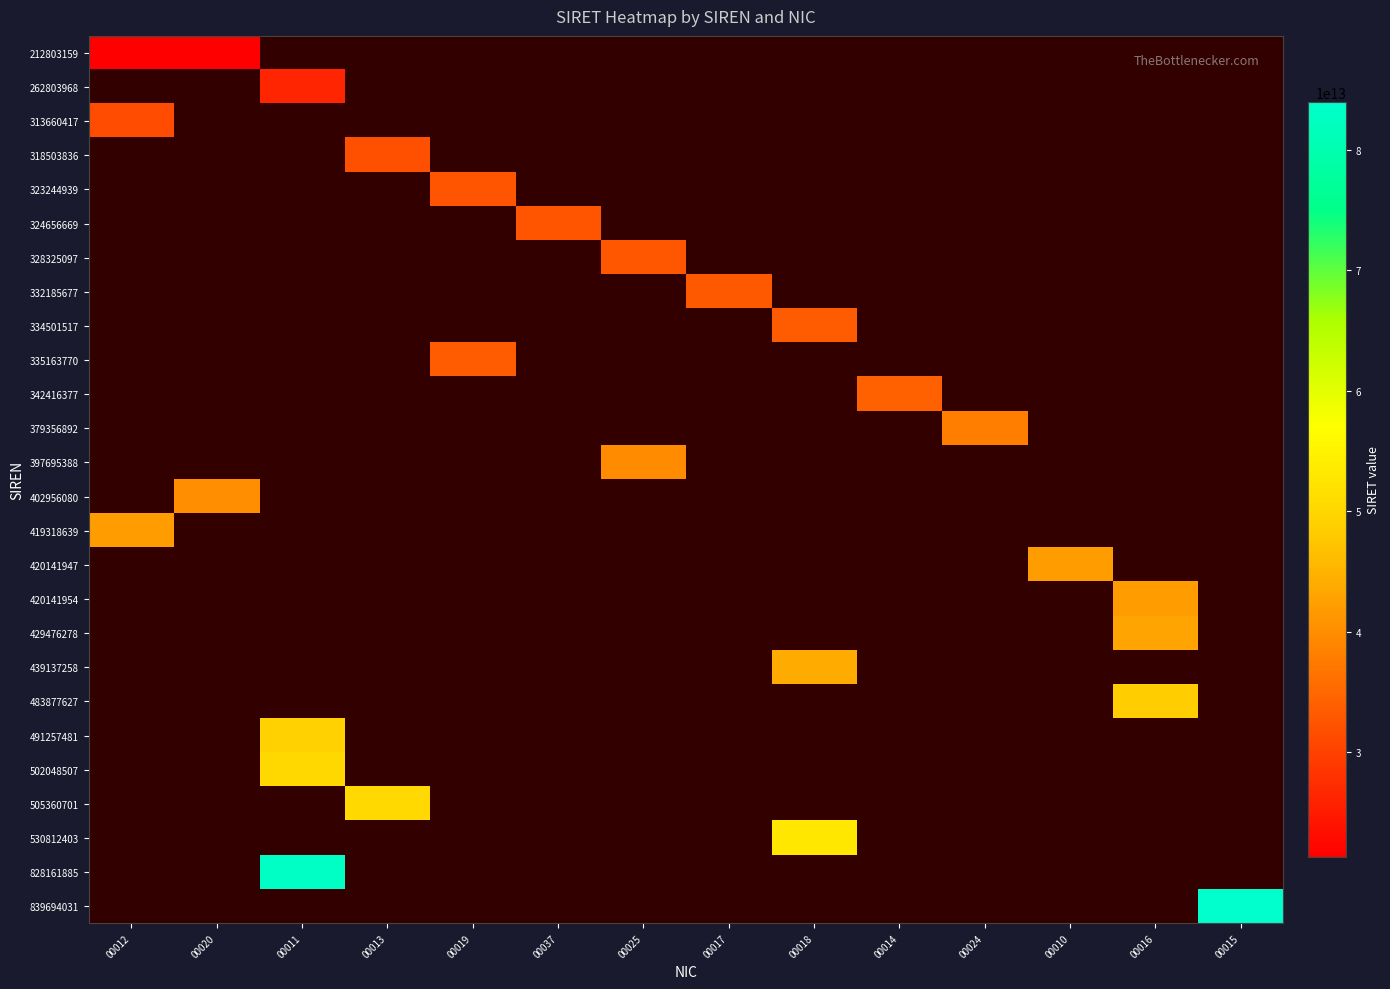

What is the approximate value of 332185677 at 00017?

33218567700017.0